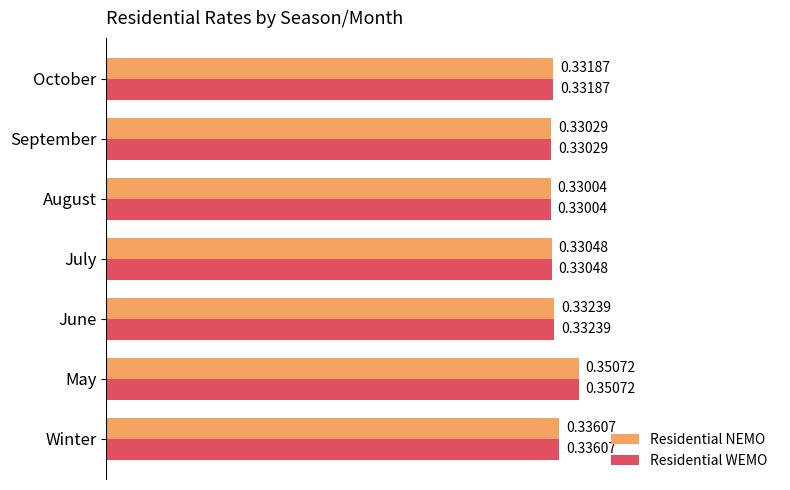

Which category has the lowest value across all series?

August